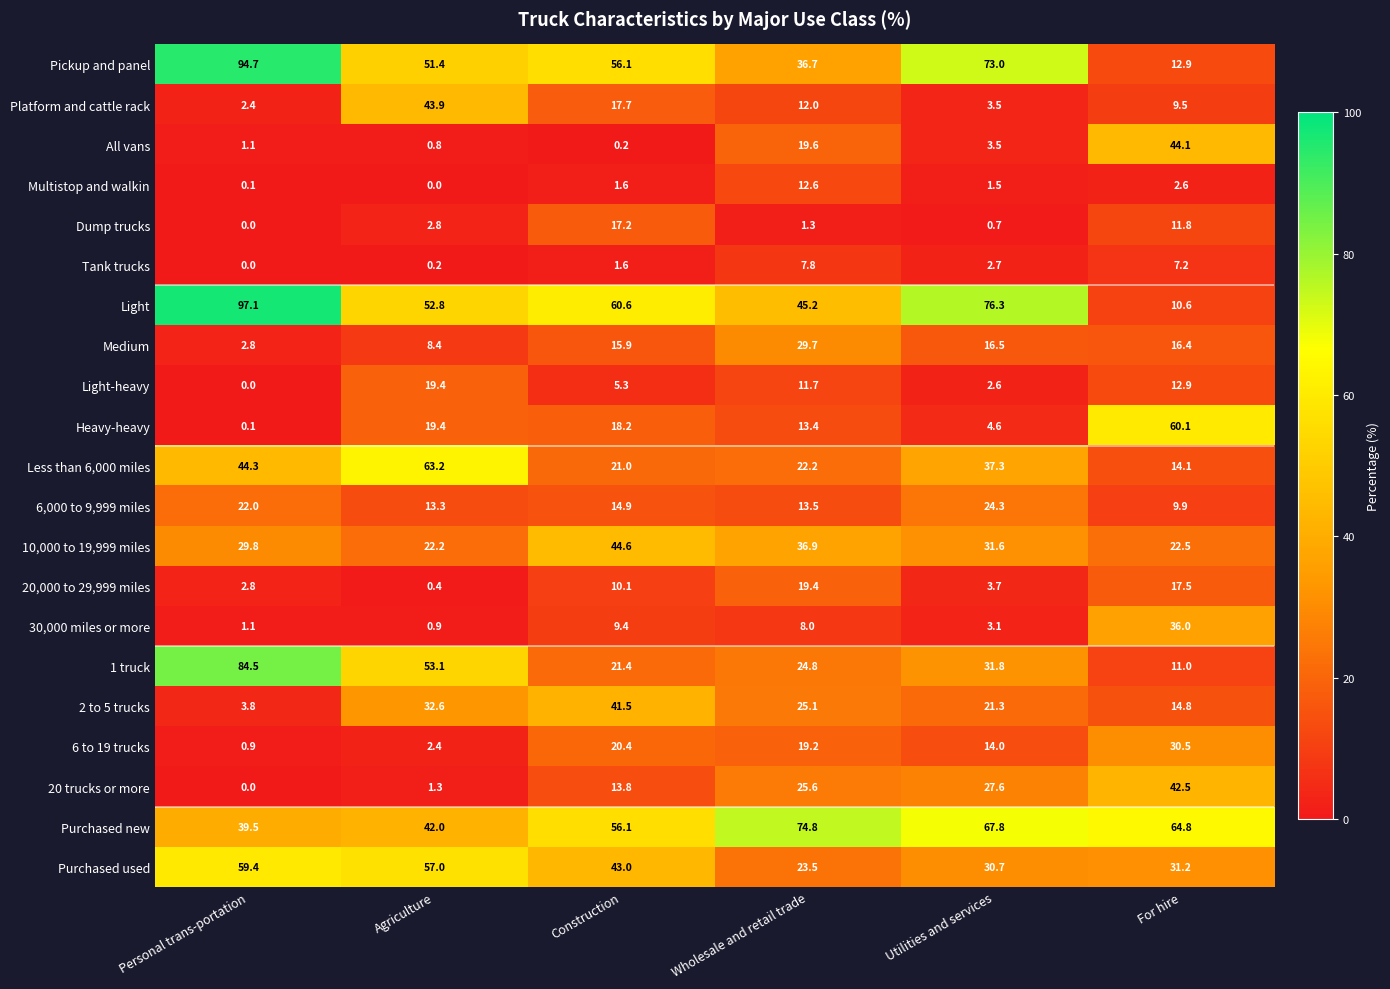

At which category is the sum across all series the highest?

Construction